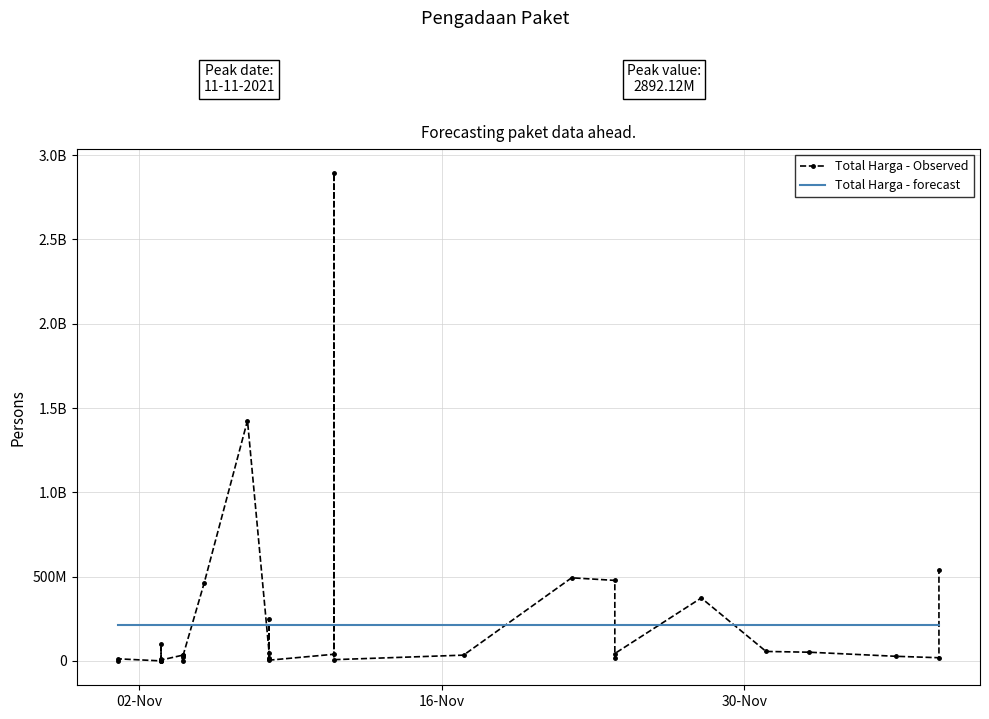

Count the number of categories in the chart.

35